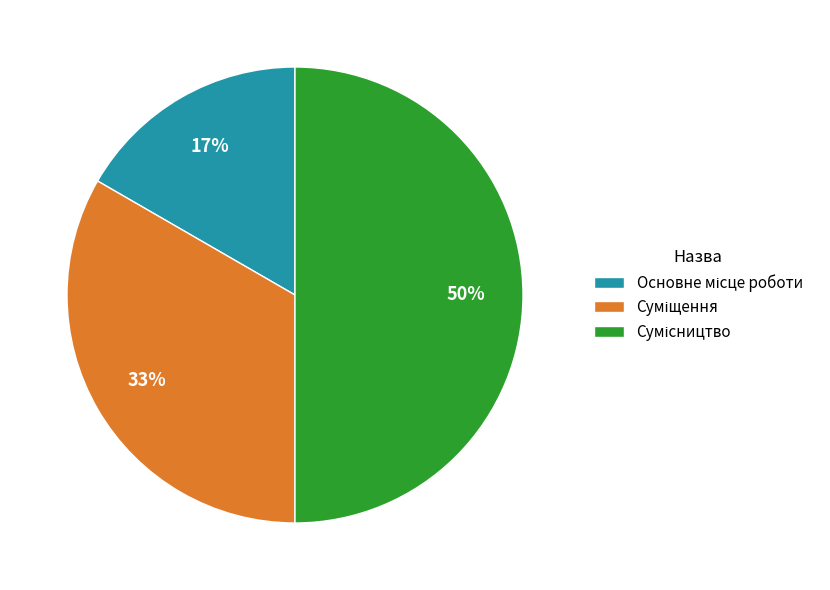

To the nearest percent, what is the average slice percentage?

33%